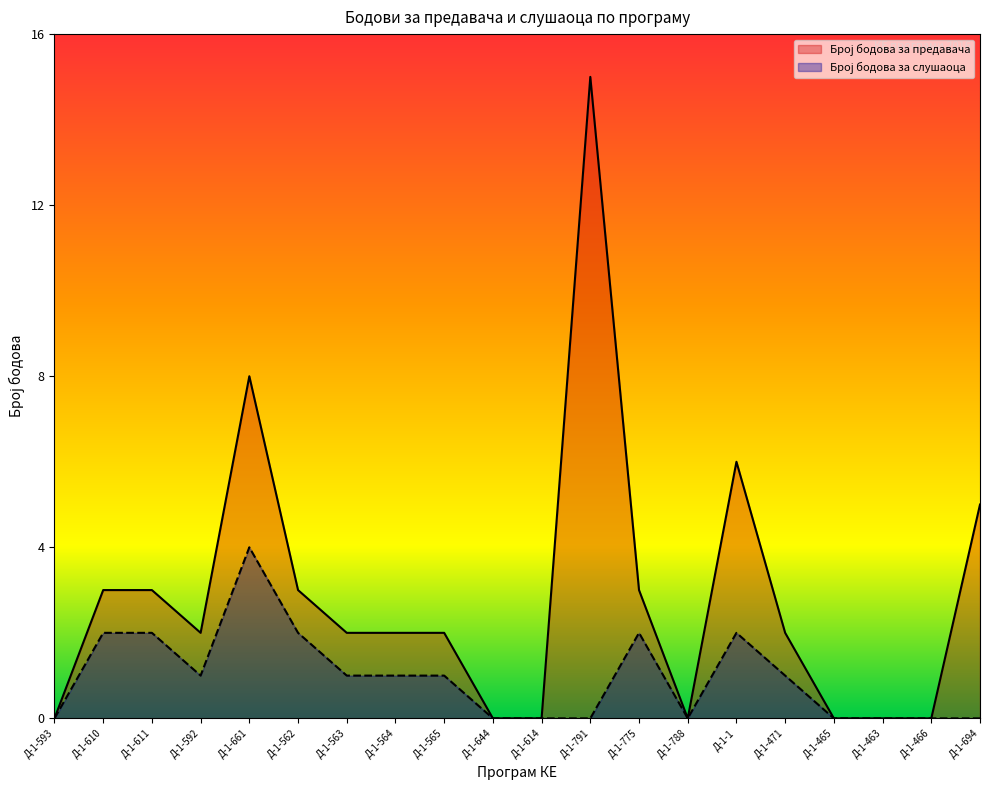

In Број бодова за слушаоца, how many points are higher than both neighbors (excluding endpoints)?

3